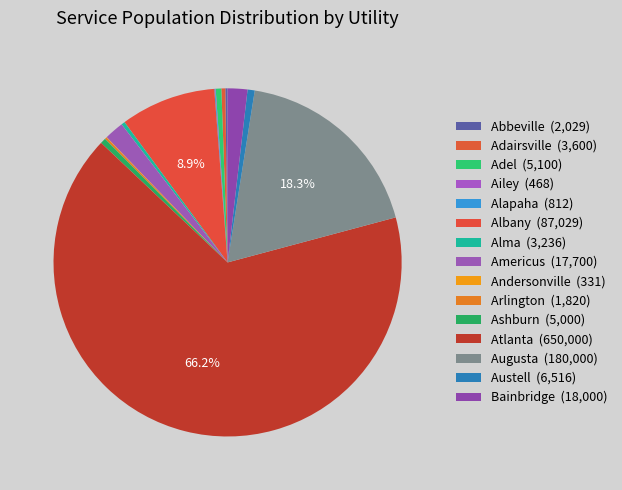

The Austell slice represents 8% of the pie. True or false?

False